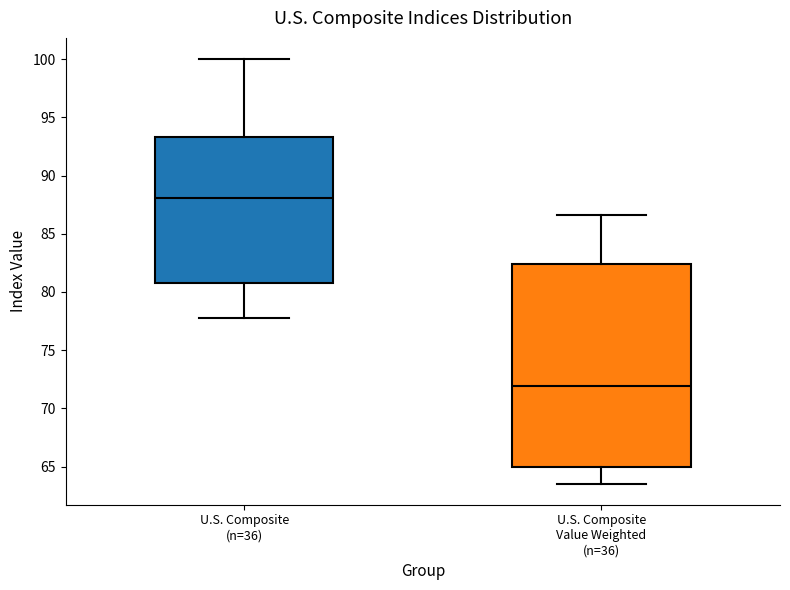

Comparing the boxes themselves (not the whiskers), which one is the tallest?

U.S. Composite Value Weighted (n=36)